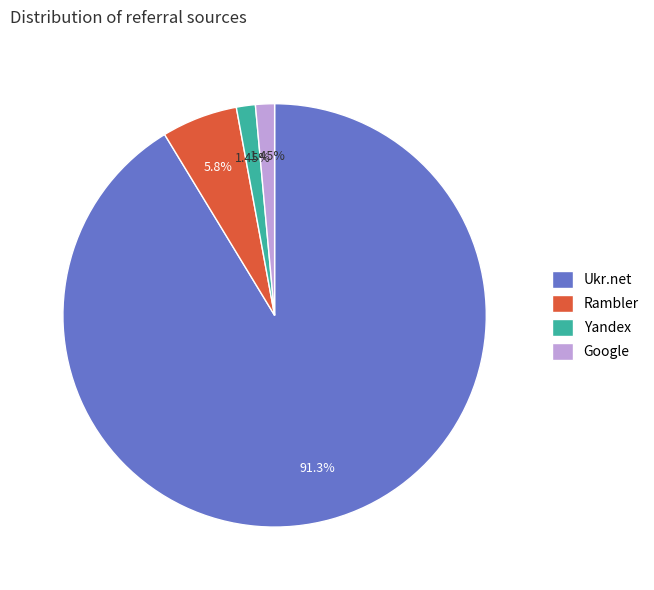

What is the ratio of the value at Yandex to the value at Google?

1.0